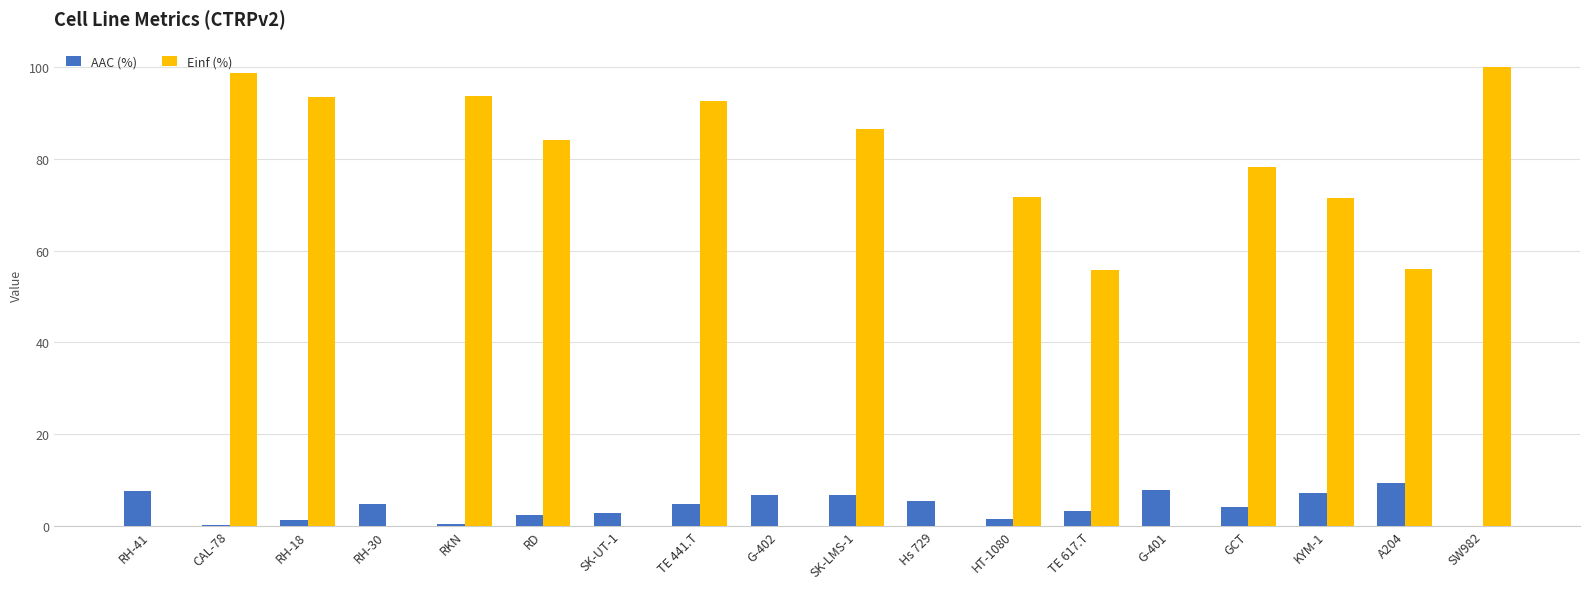

True or false: Einf (%) has a value of 37.3 at RH-30.

False